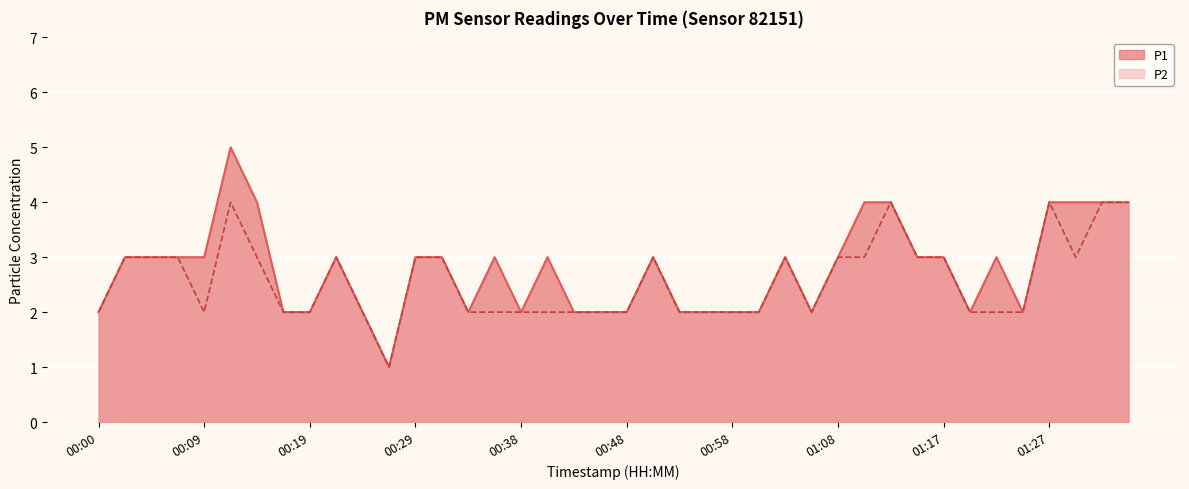

Reading right to left, what are all the values shown in this chart?

P1: 4	4	4	4	2	3	2	3	3	4	4	3	2	3	2	2	2	2	3	2	2	2	3	2	3	2	3	3	1	2	3	2	2	4	5	3	3	3	3	2
P2: 4	4	3	4	2	2	2	3	3	4	3	3	2	3	2	2	2	2	3	2	2	2	2	2	2	2	3	3	1	2	3	2	2	3	4	2	3	3	3	2